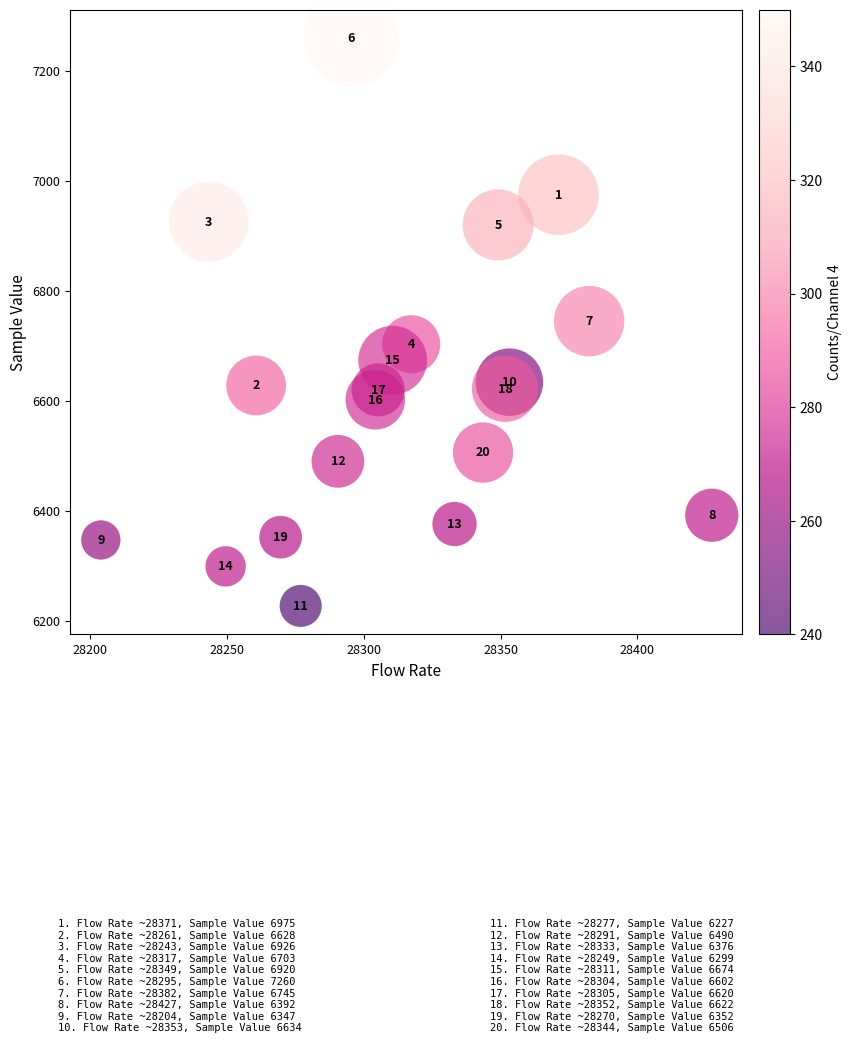

What is the range of Y values (max minus min)?

1033